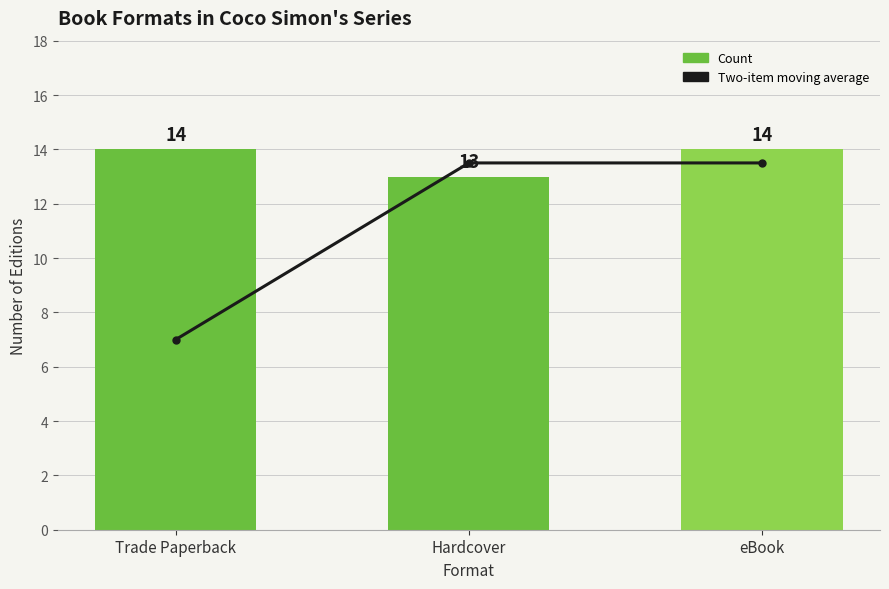

What is the average value of the Count series?

13.7